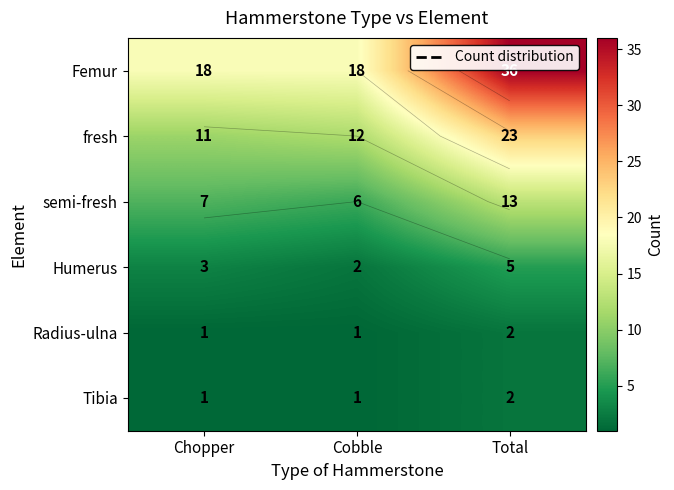

How many series are shown in this chart?

6